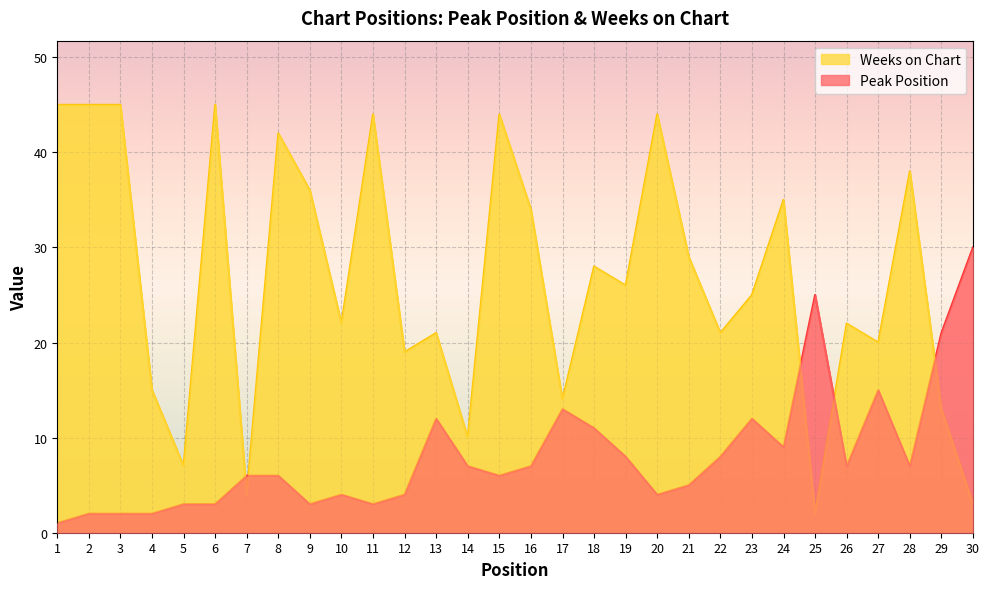

Between which two adjacent categories do Weeks on Chart and Peak Position first intersect?

6 and 7